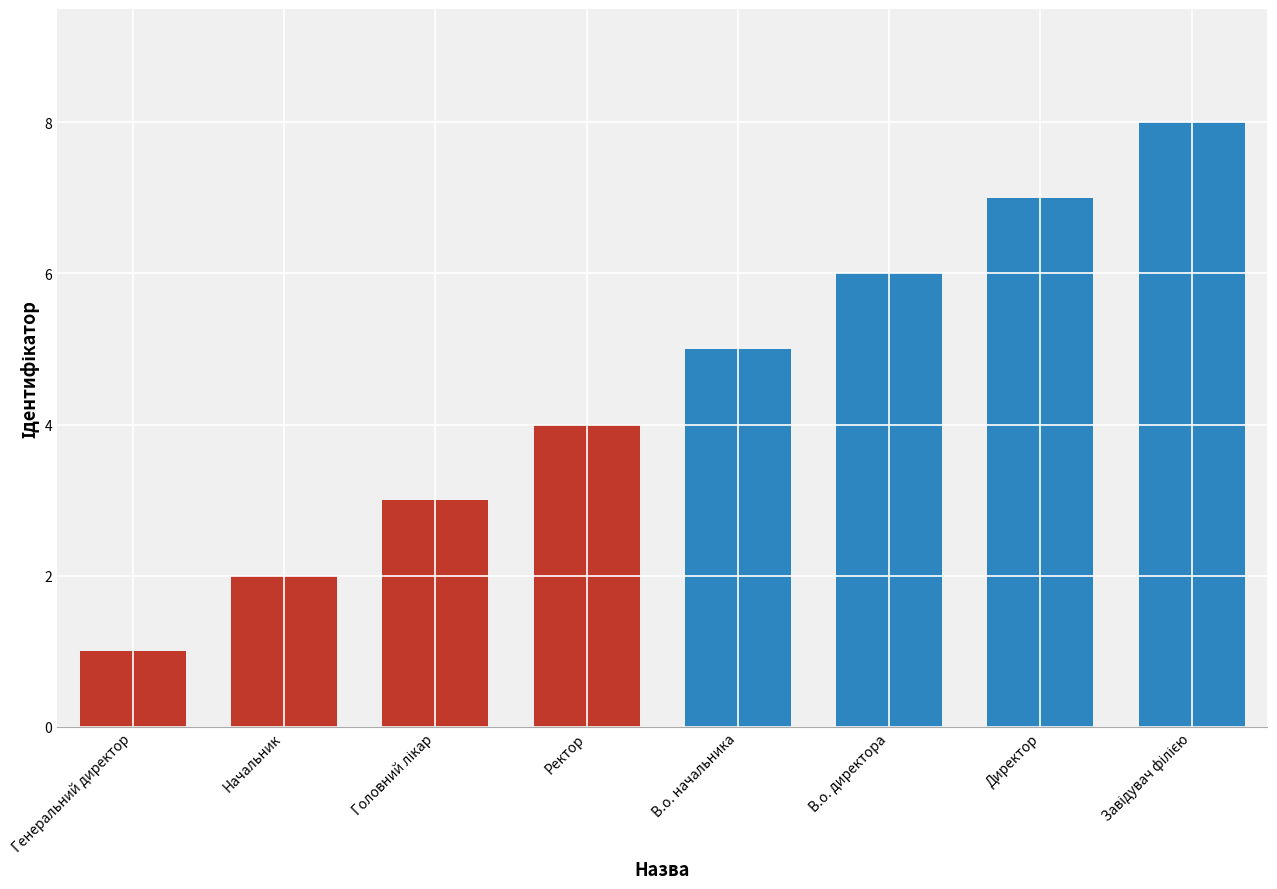

Does the chart contain stacked bars?

No